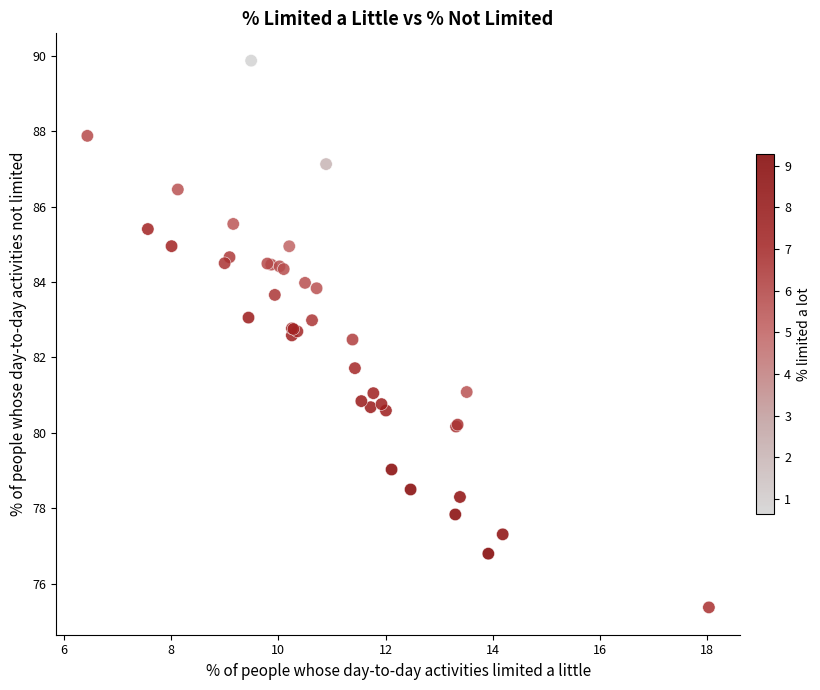

What Y value in the scatter plot is closest to 82?

81.7